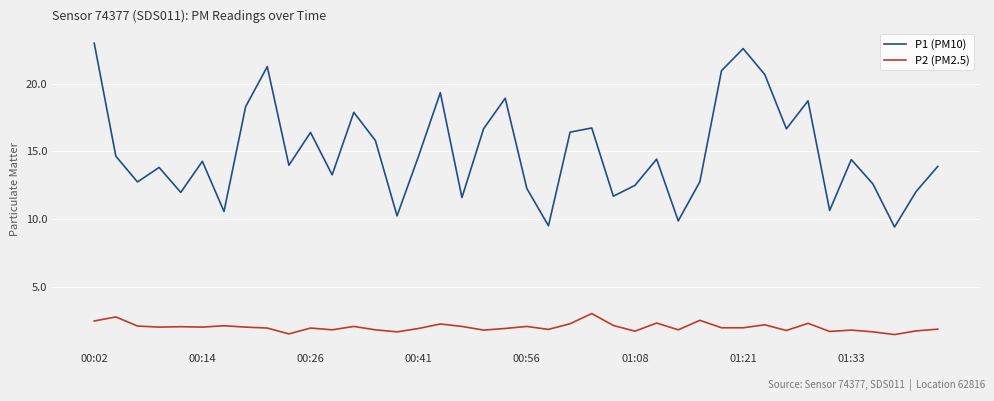

Which series has the largest total across all categories?

P1 (PM10)